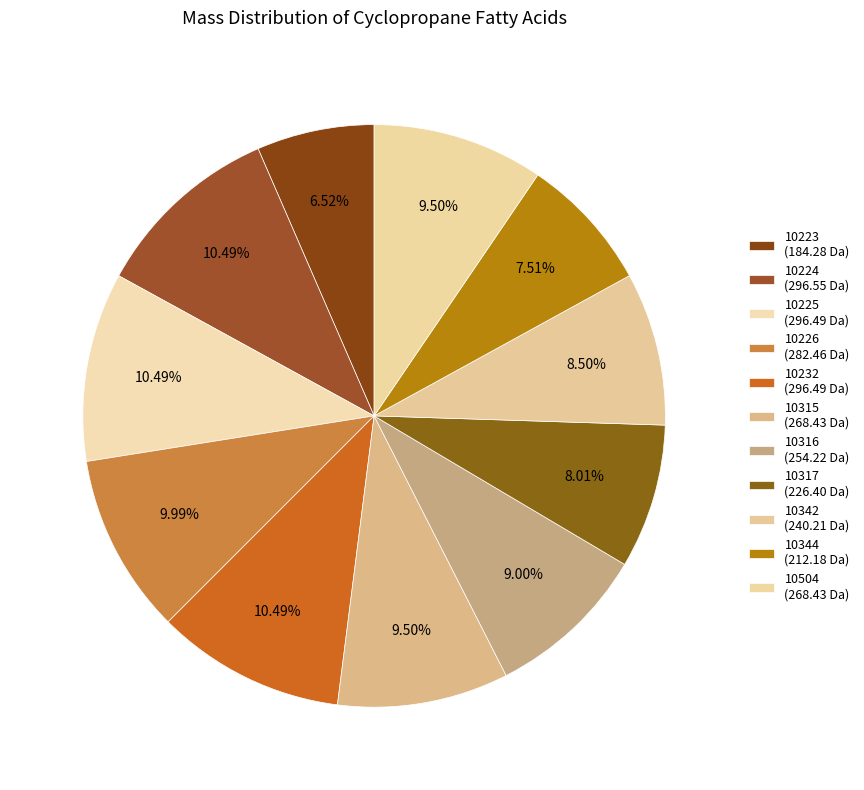

Rank the categories by value from lowest to highest.

10223, 10344, 10317, 10342, 10316, 10315, 10504, 10226, 10225, 10232, 10224